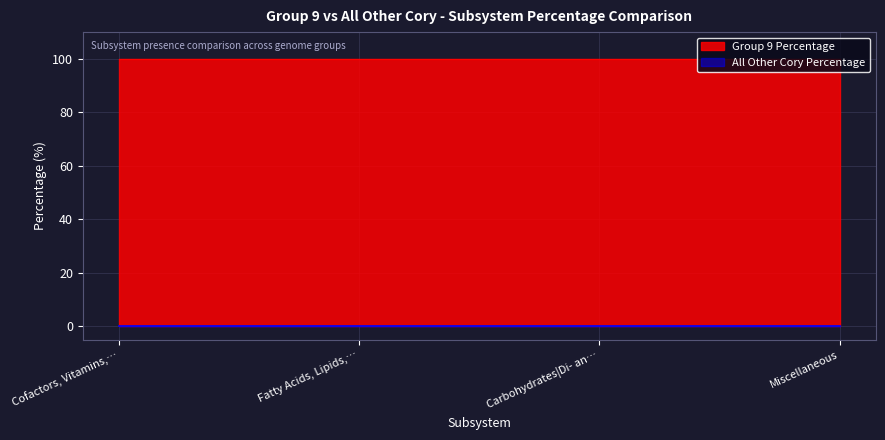

How many distinct data groups are displayed?

2